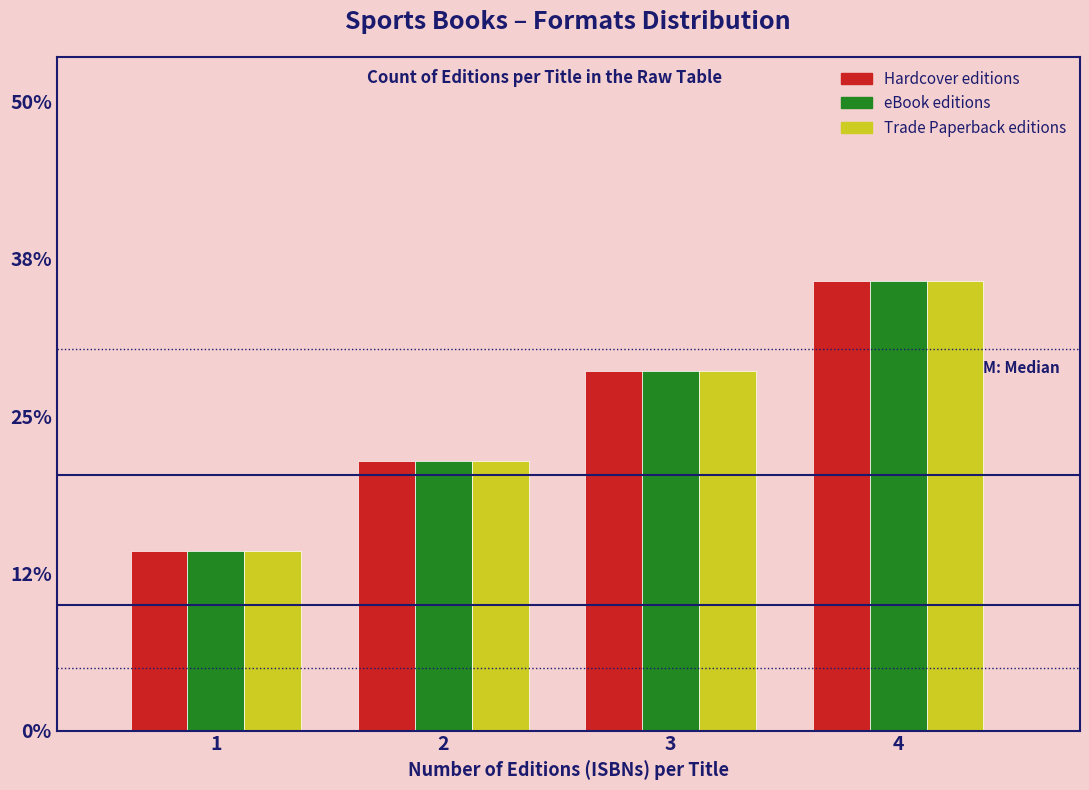

Does the chart contain any negative values?

No